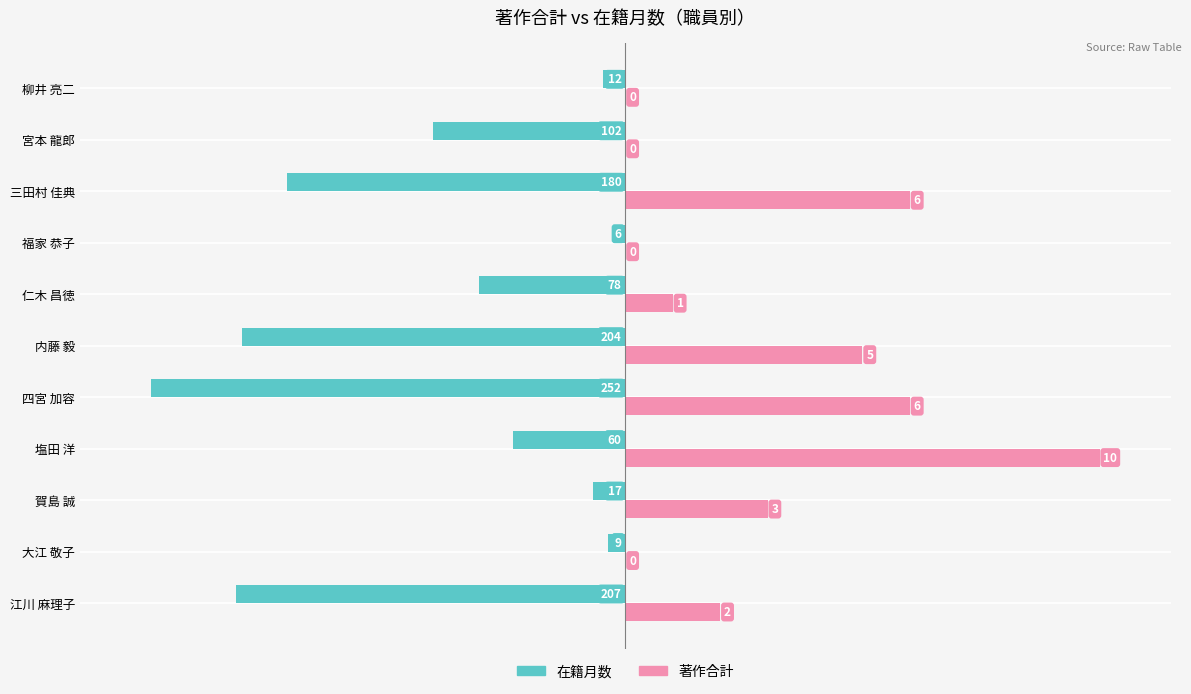

What are all the series names shown in the legend?

在籍月数, 著作合計